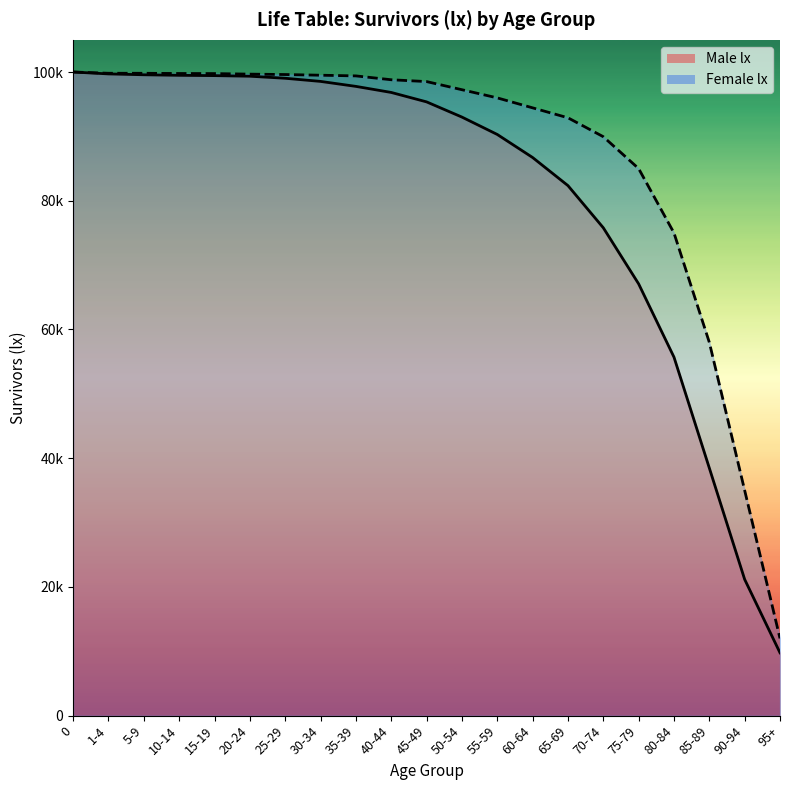

At which label is lx (Female) closest to 56000?

85-89